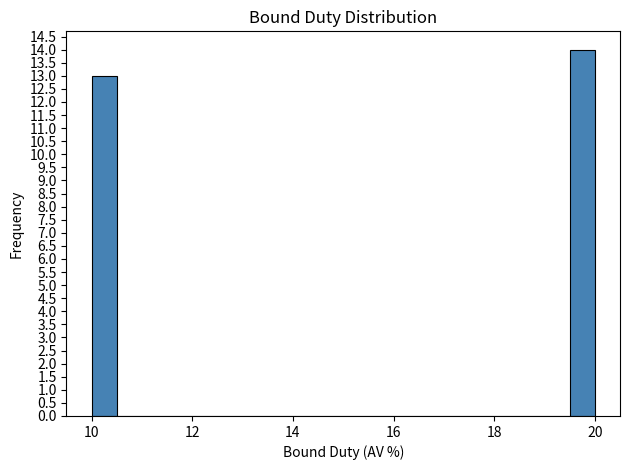

Read against the x-axis, roughly where is the centre of the tallest bar?

19.8